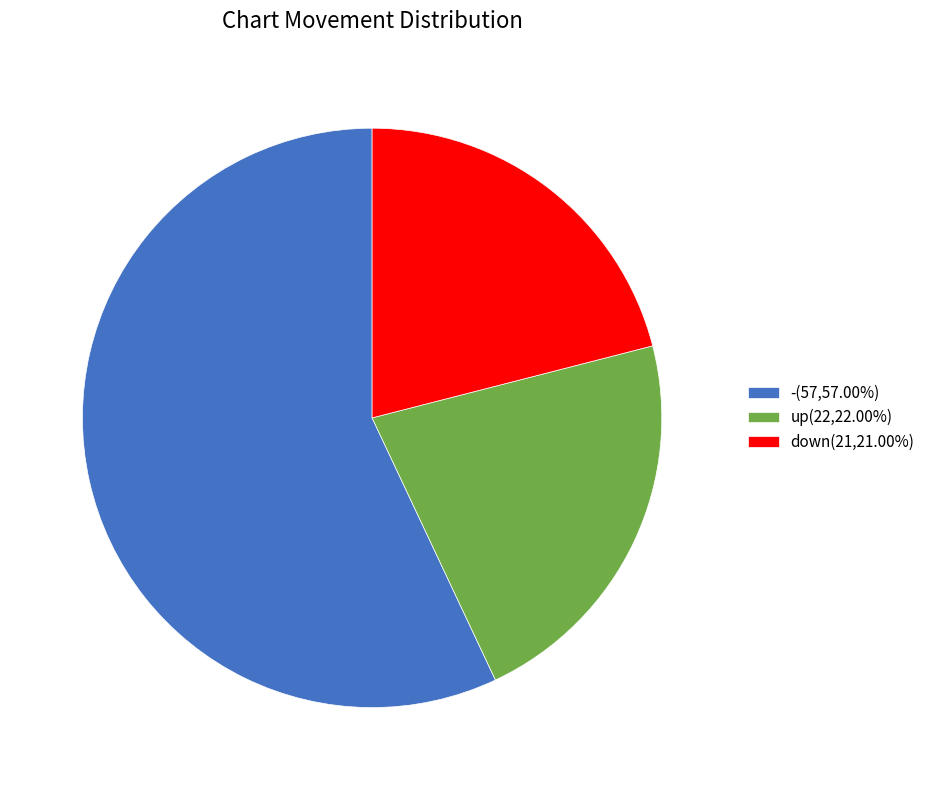

What is the ratio of the value at up(22,22.00%) to the value at -(57,57.00%)?

0.4